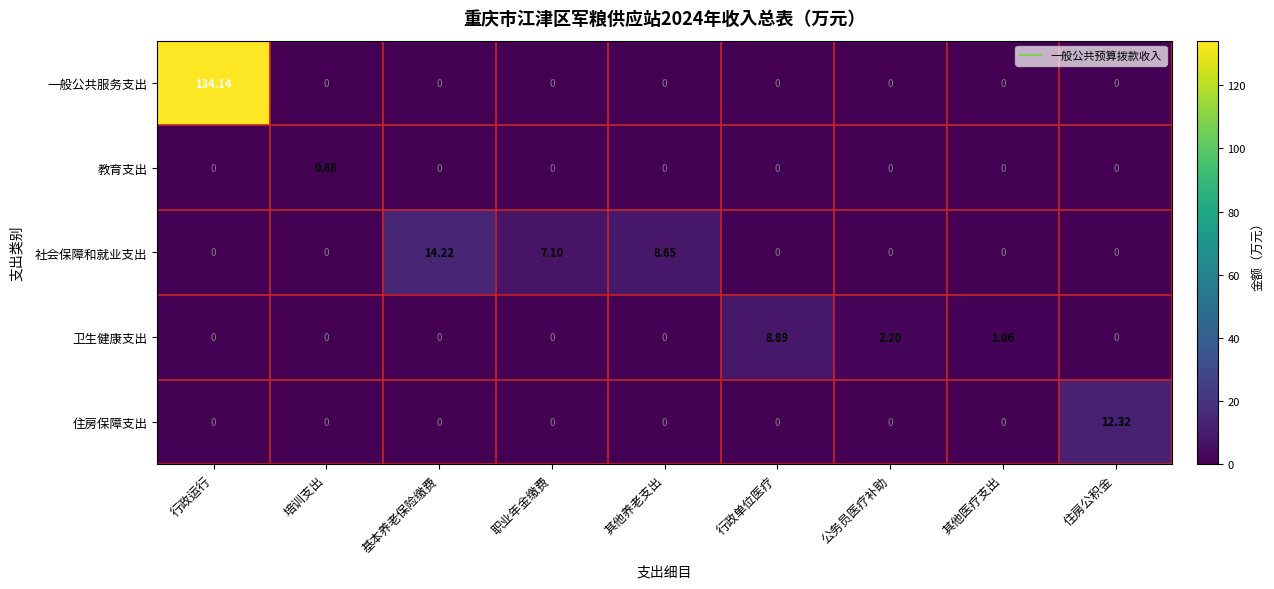

List the series in order of their peak value, lowest first.

教育支出, 卫生健康支出, 住房保障支出, 社会保障和就业支出, 一般公共服务支出